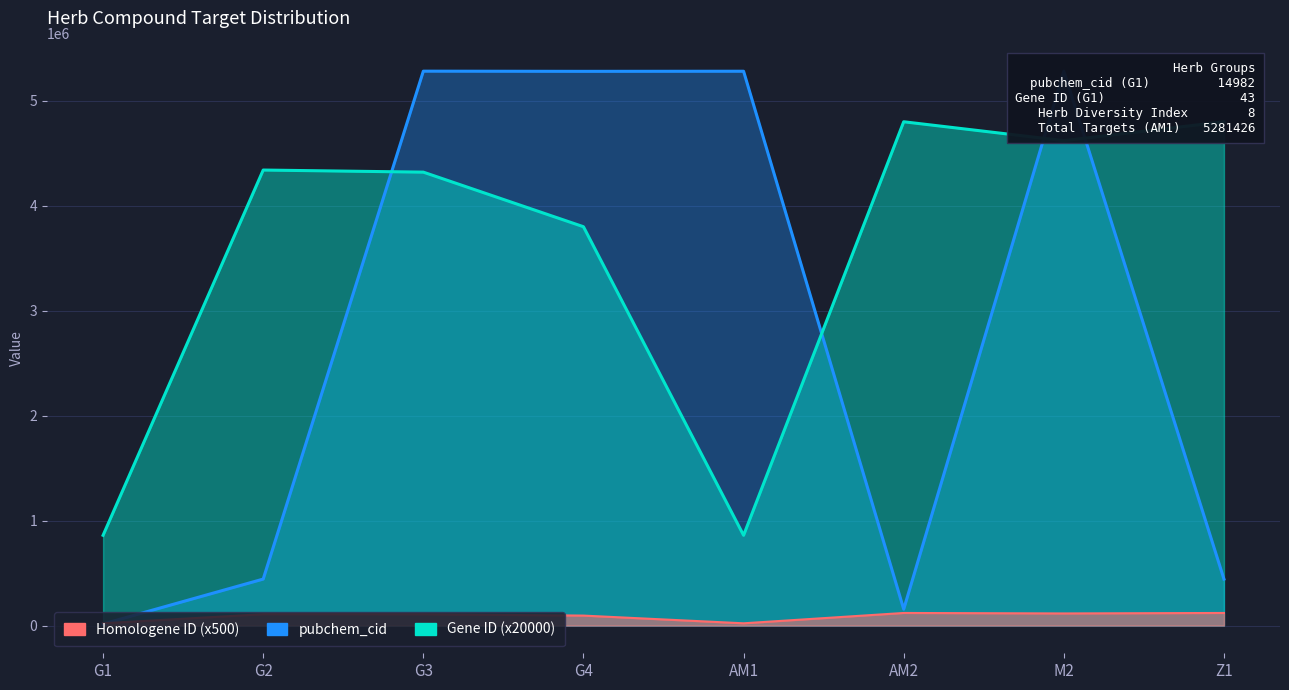

At which label is Homologene Gene ID closest to 70750?

G4